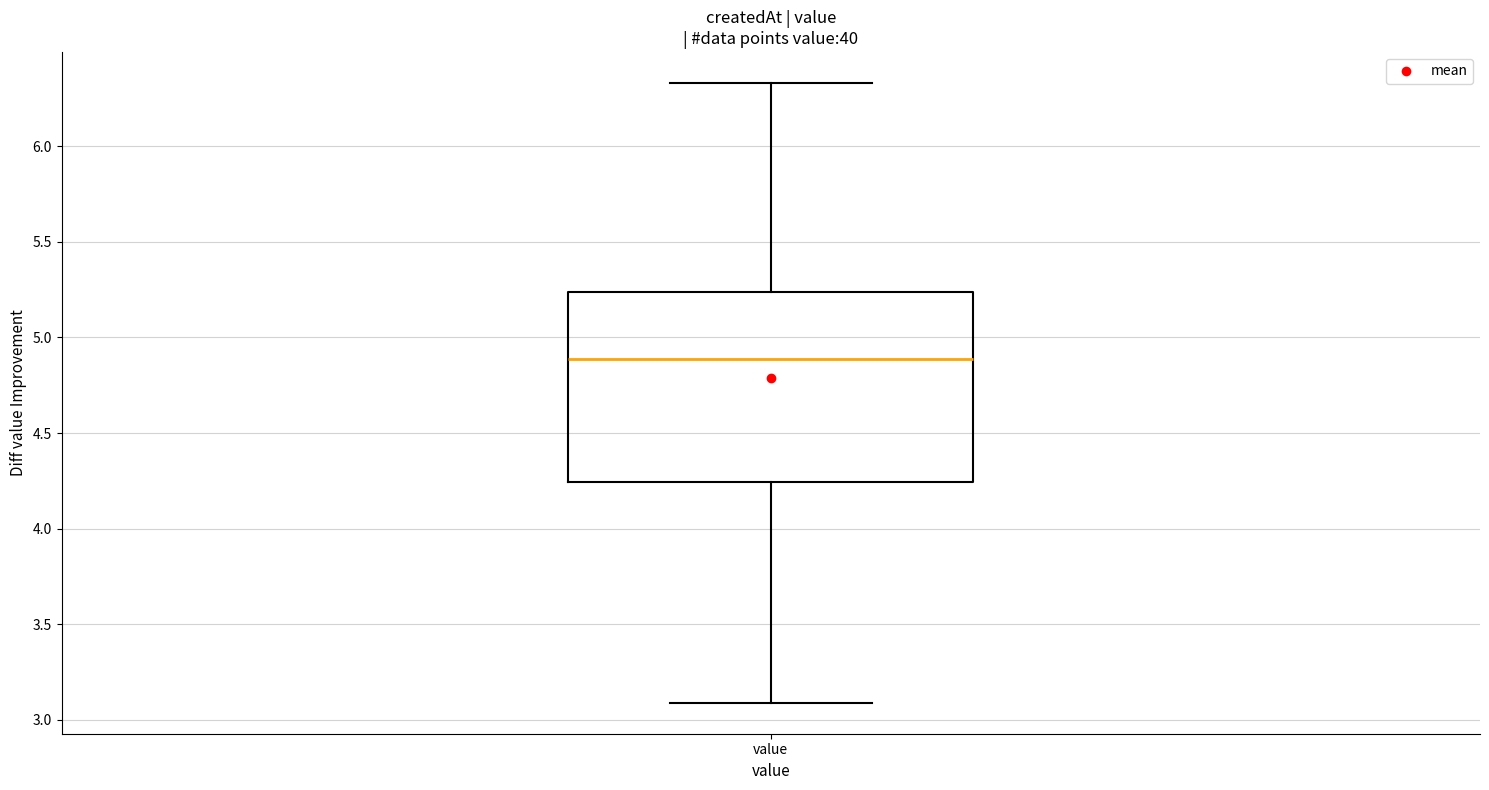

Where is the upper edge of the box for value on the y-axis? The values are not printed on the chart, so give them approximately, as read against the axis.

5.25